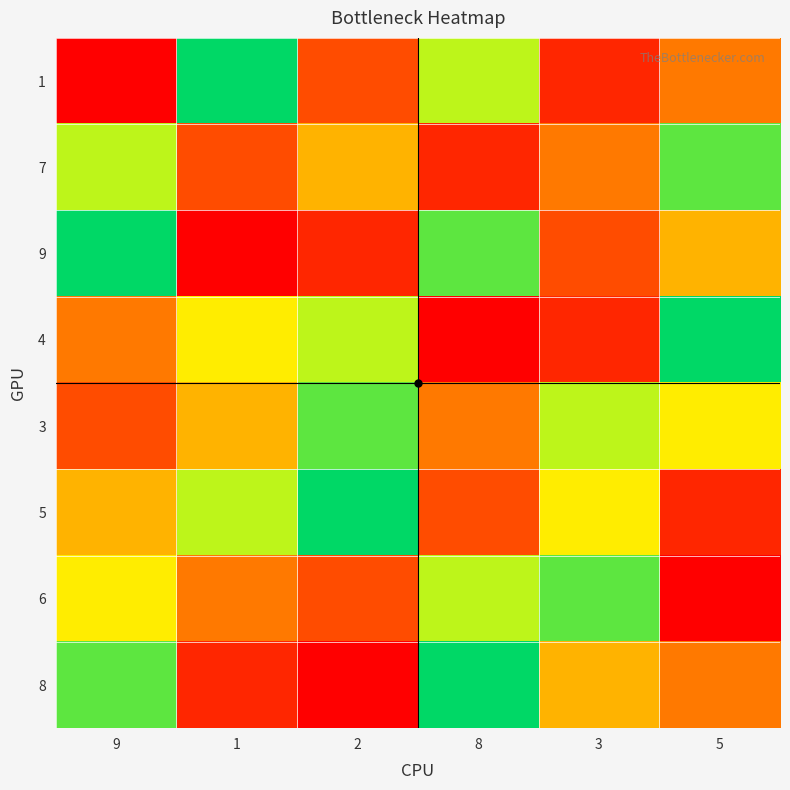

What is the spread (max minus min) of values at 2?

8